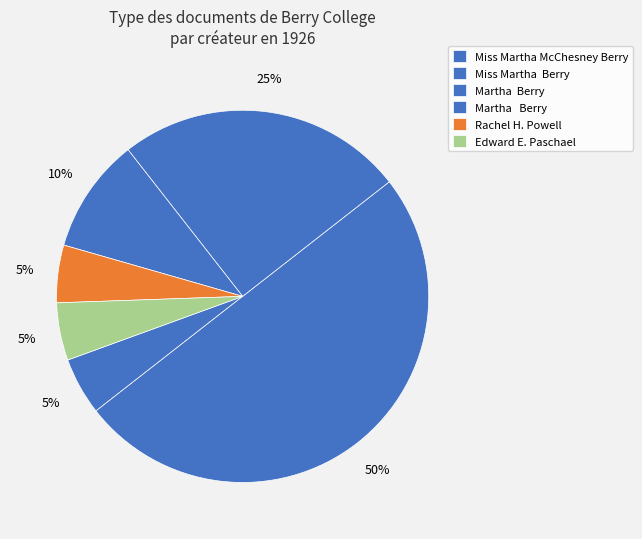

Does any single category account for the majority?

No